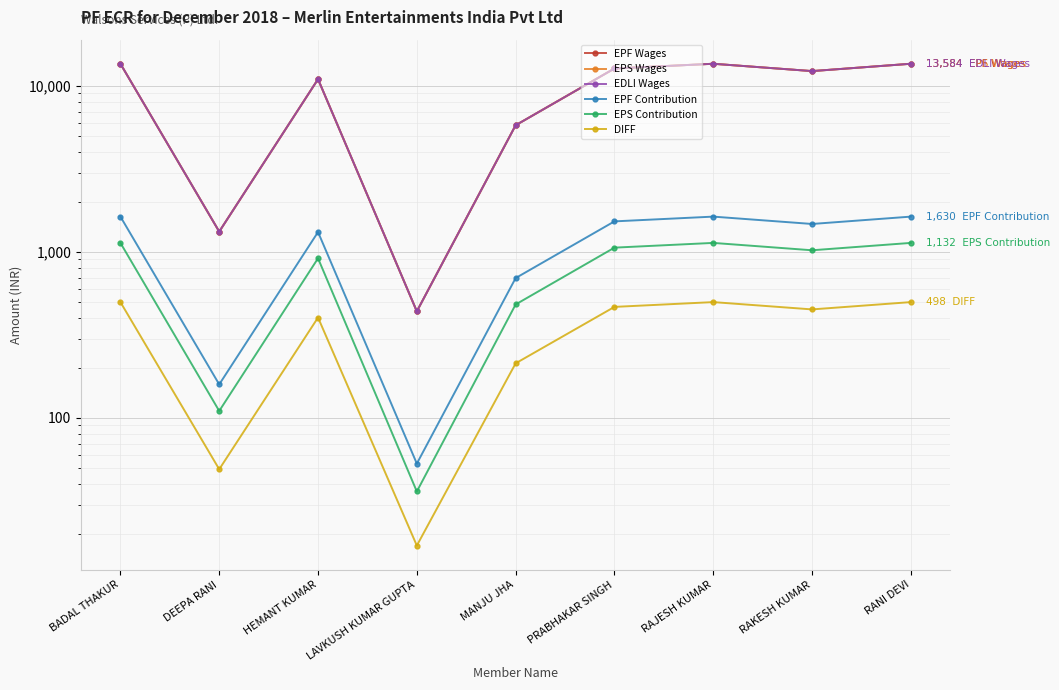

Which series has the largest total across all categories?

EPF Wages